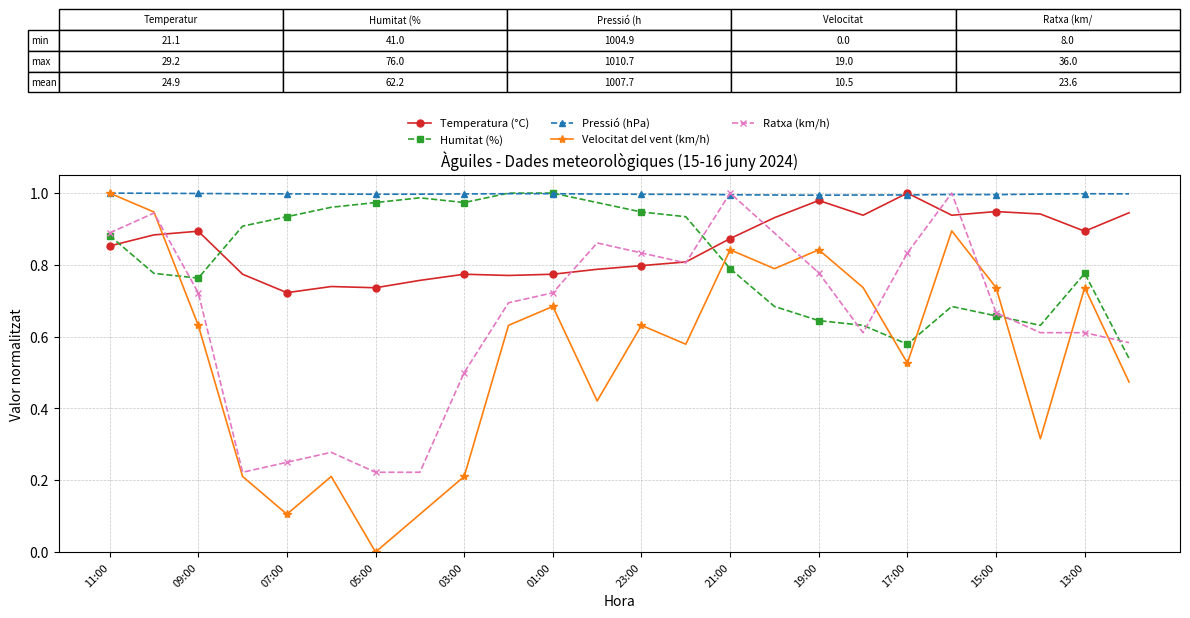

Which series has the widest spread of values?

Velocitat del vent (km/h)